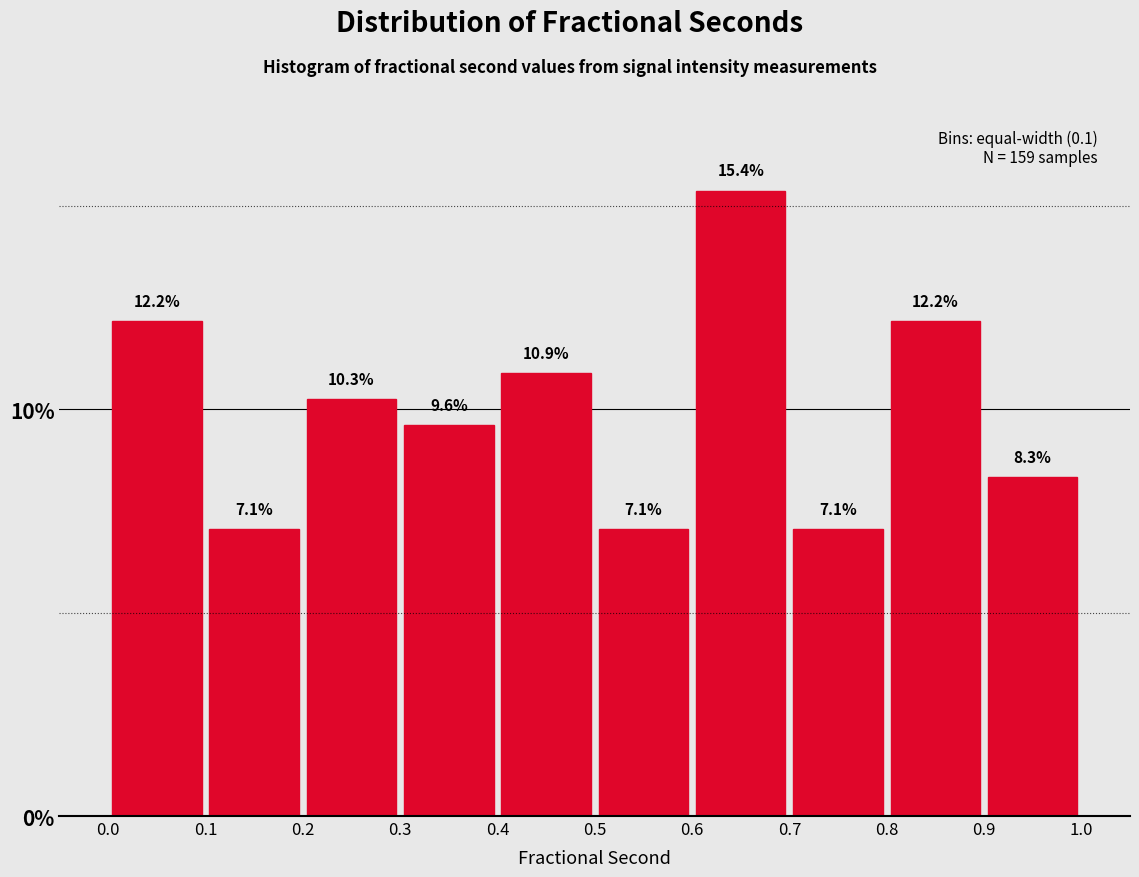

How tall is the bar that spans 0.1 to 0.2 on the x-axis?

7.1